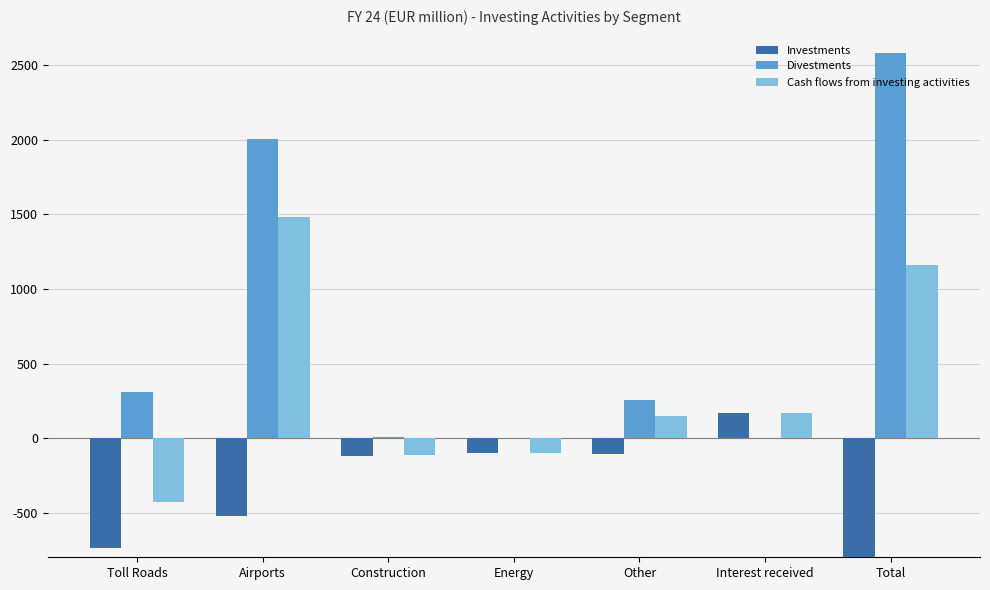

What is the label of the 5th bar from the left?

Other